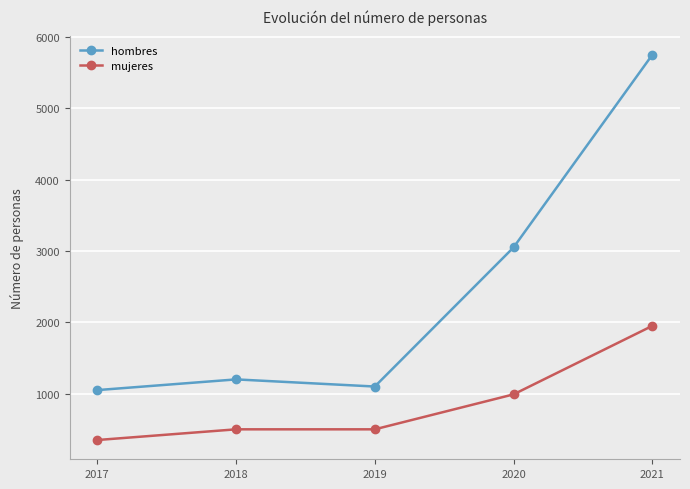

Does the chart display data point markers on the line(s)?

Yes